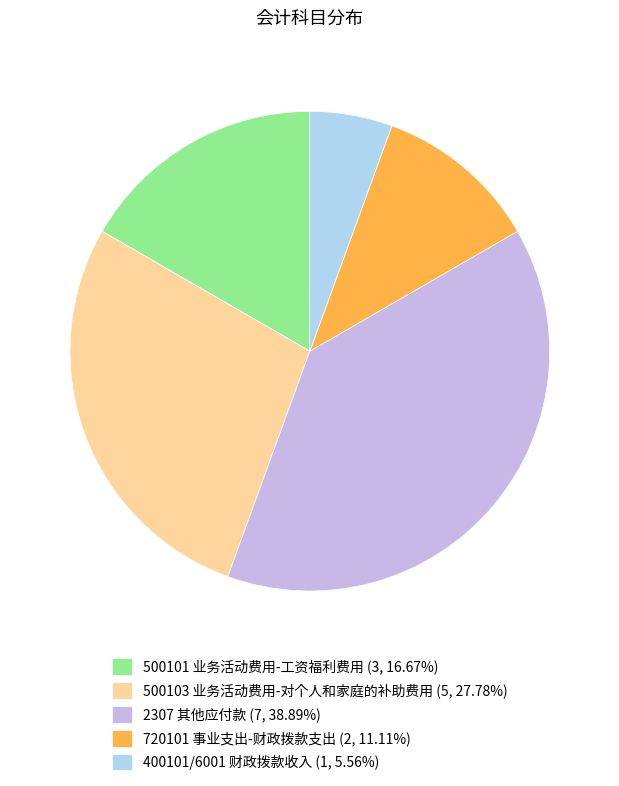

How many segments does this pie chart have?

5